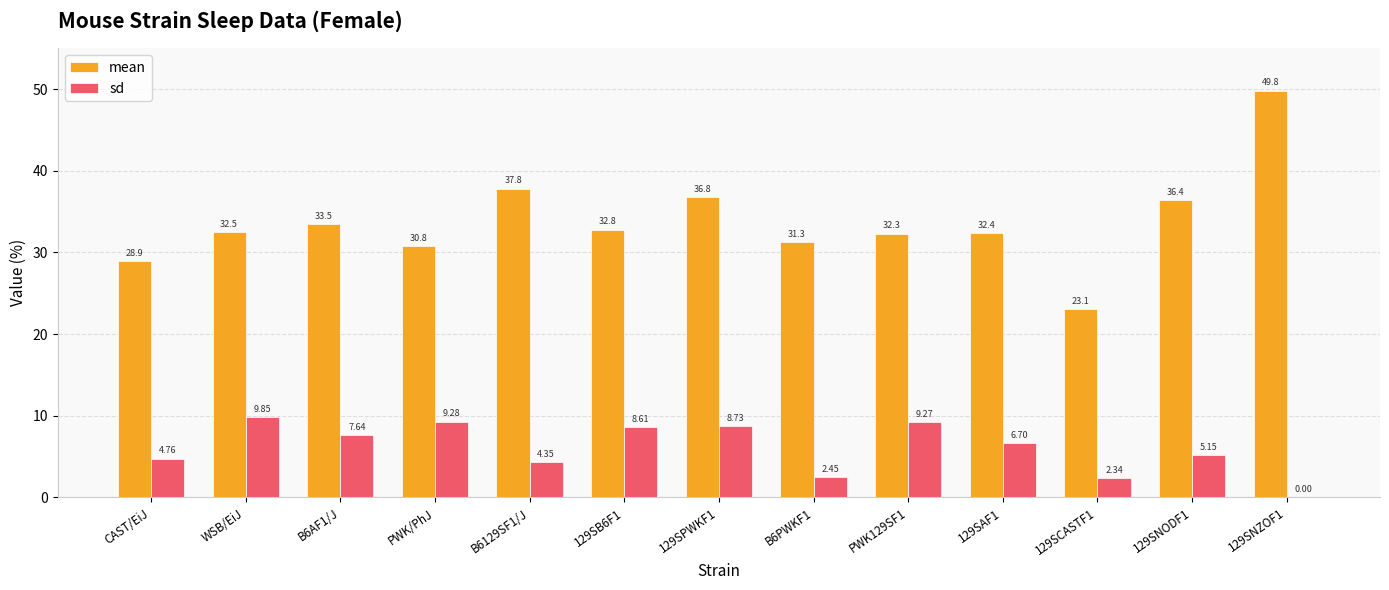

What is the sum of all sd values?

79.1